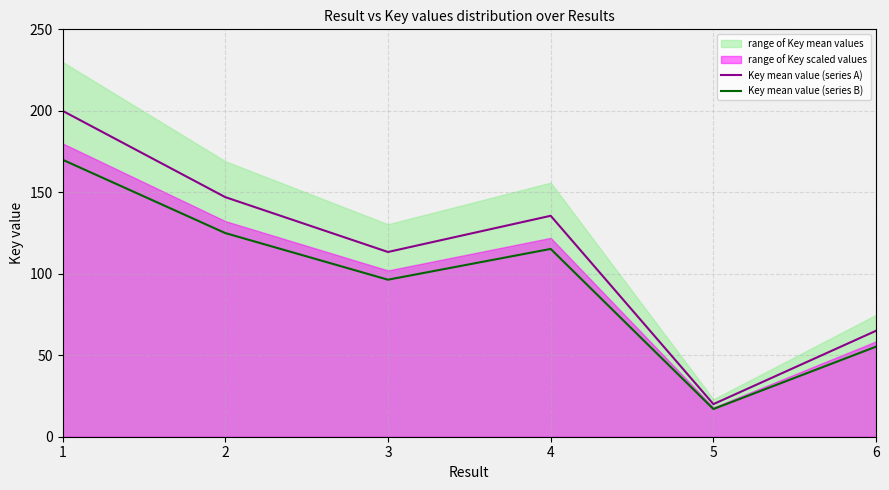

What is the minimum value for Key mean value (series B)?

17.0